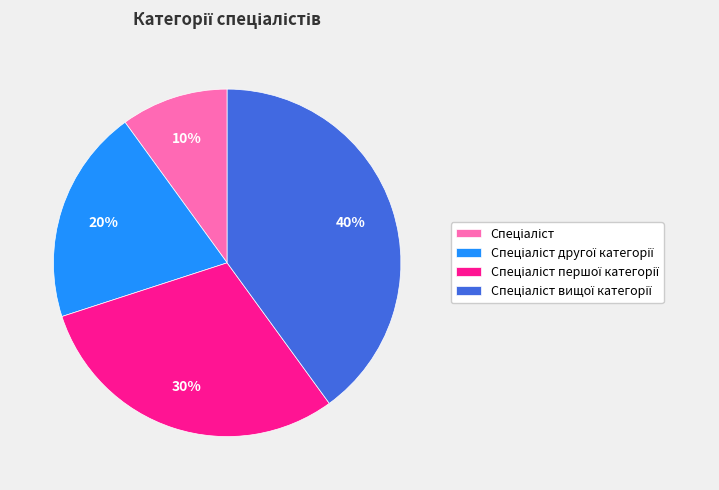

To the nearest percent, what is the difference between the largest and smallest slice percentages?

30%